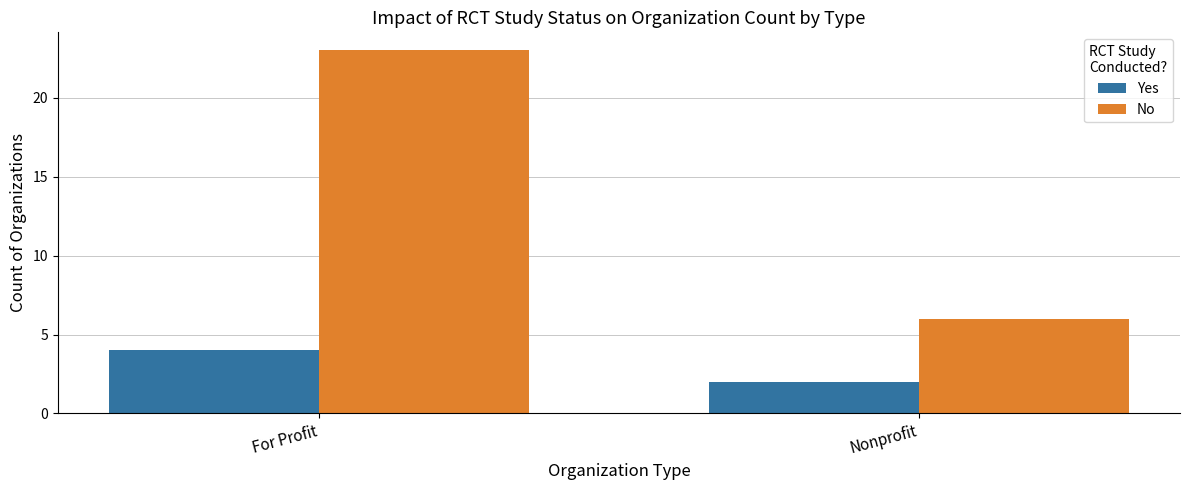

How many bars are there in total?

4